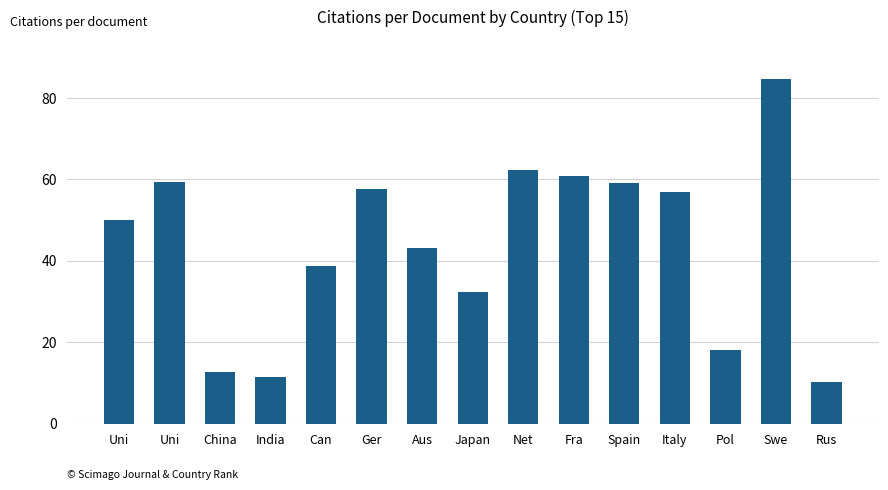

Which label corresponds to the smallest value in the chart?

Rus